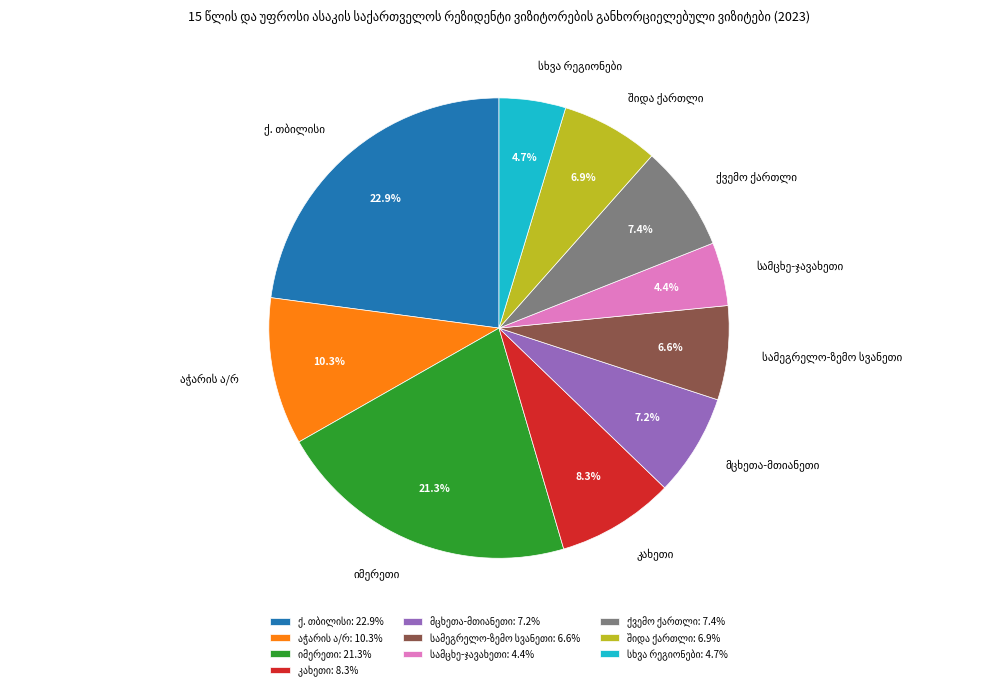

How many segments does this pie chart have?

10